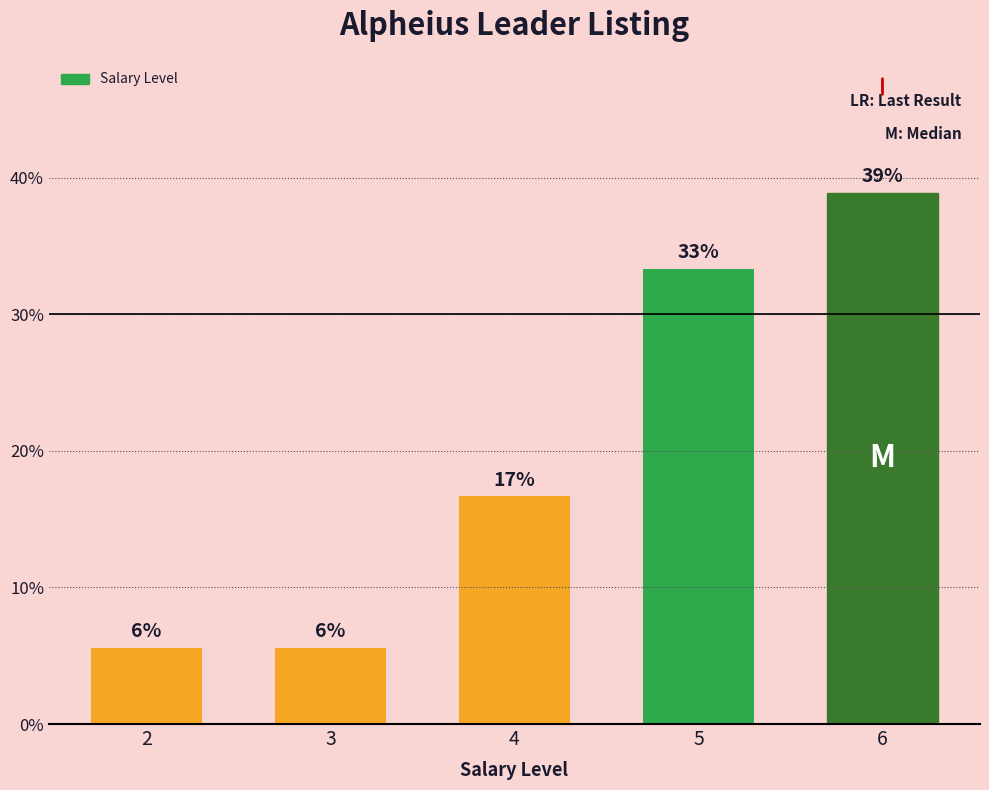

What is the change in value from 3 to 4?

+11.1